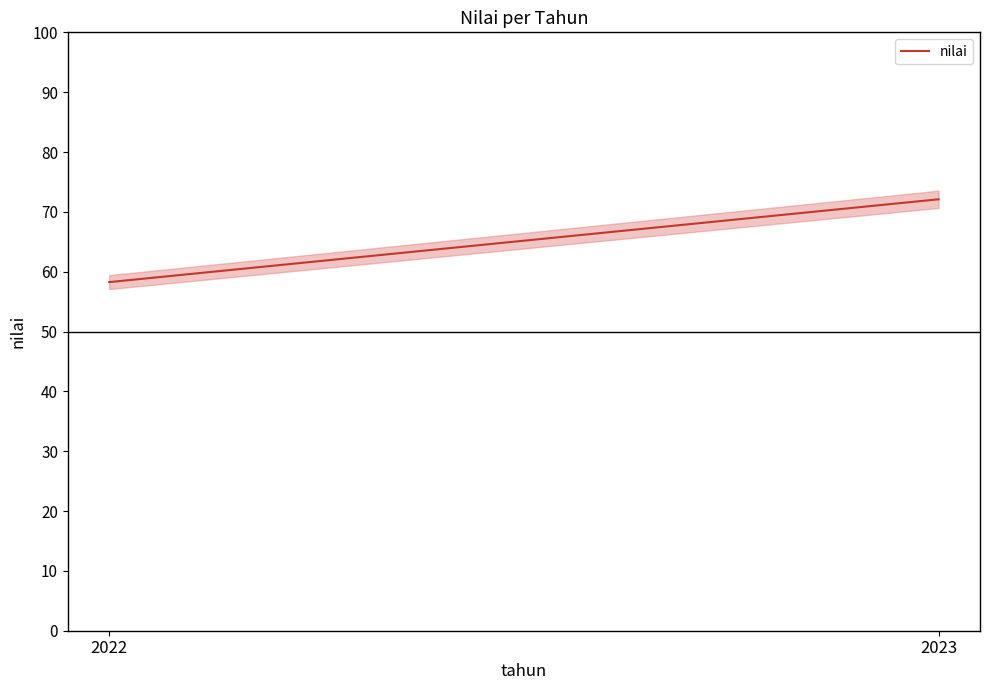

Approximately how many times larger is the value at 2023 compared to 2022?

1.2